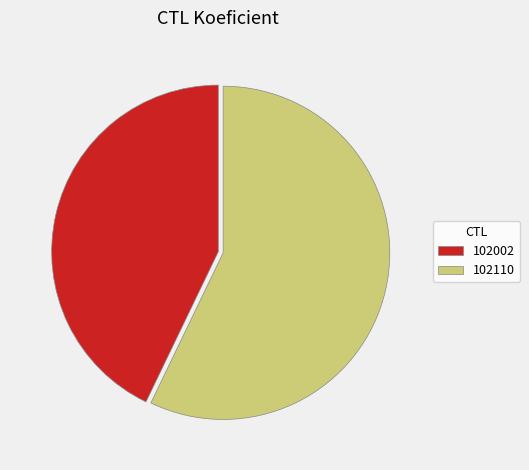

Combined, do 102002 and 102110 account for over 50%?

Yes